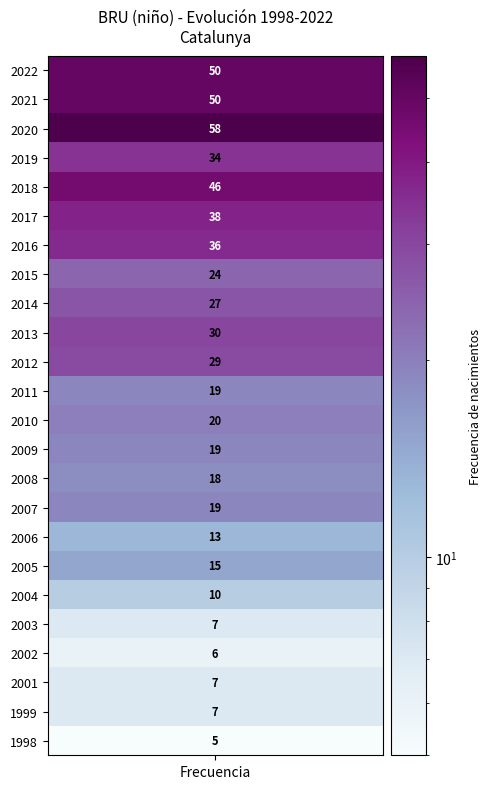

Where does the data first go above 20?

2022